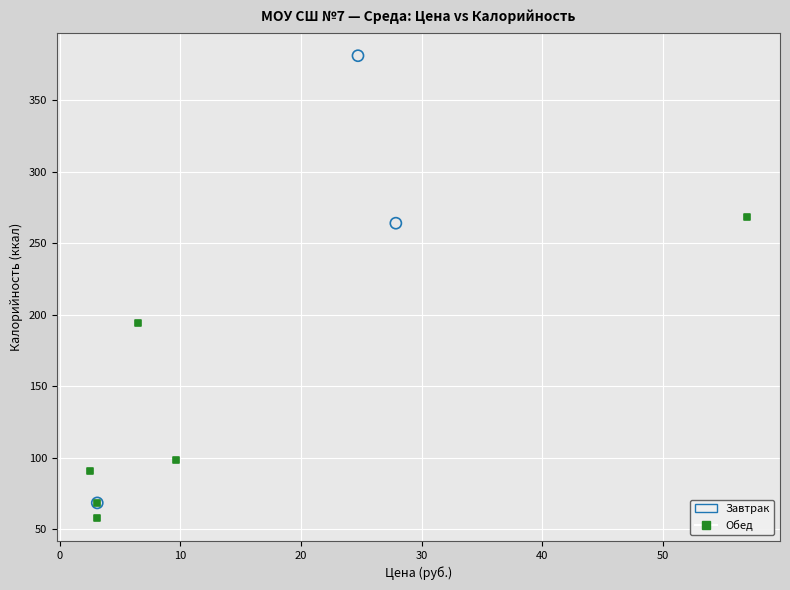

Which series contains the highest Y value?

Завтрак